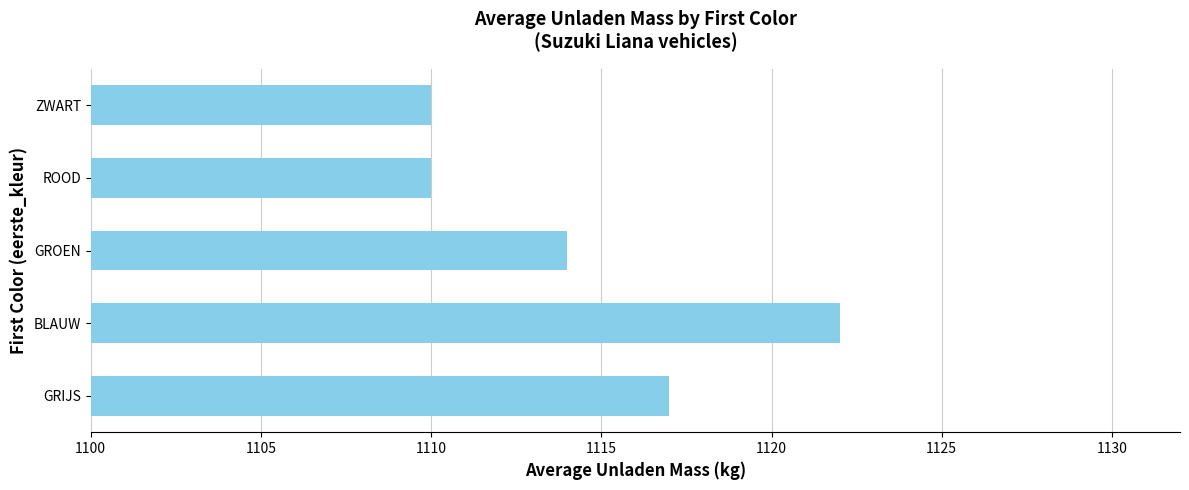

Where is the data nearest to the value 1116?

GRIJS